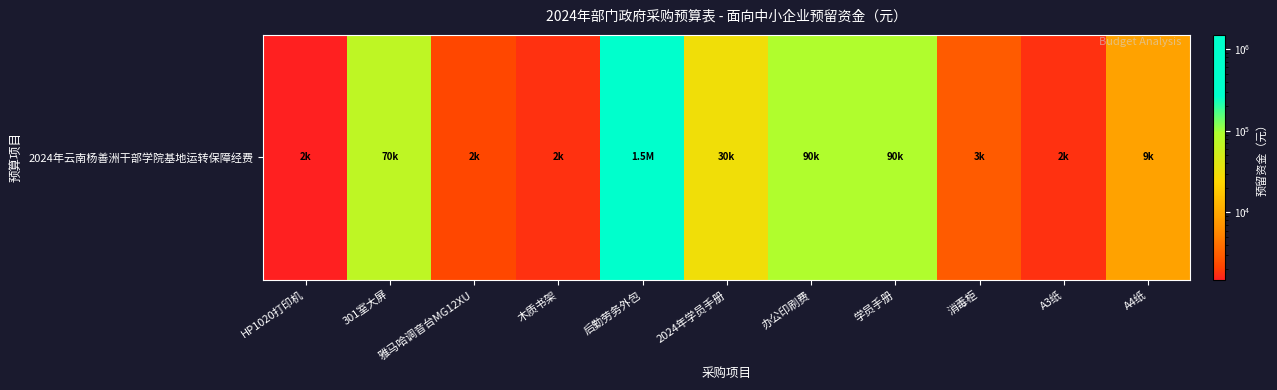

Reading left to right, transcribe all the data shown in this chart.

HP1020打印机=1500	301室大屏=69690	雅马哈调音台MG12XU=2200	木质书架=1800	后勤劳务外包=1500000	2024年学员手册=30000	办公印刷费=90000	学员手册=90000	消毒柜=3000	A3纸=1800	A4纸=9000